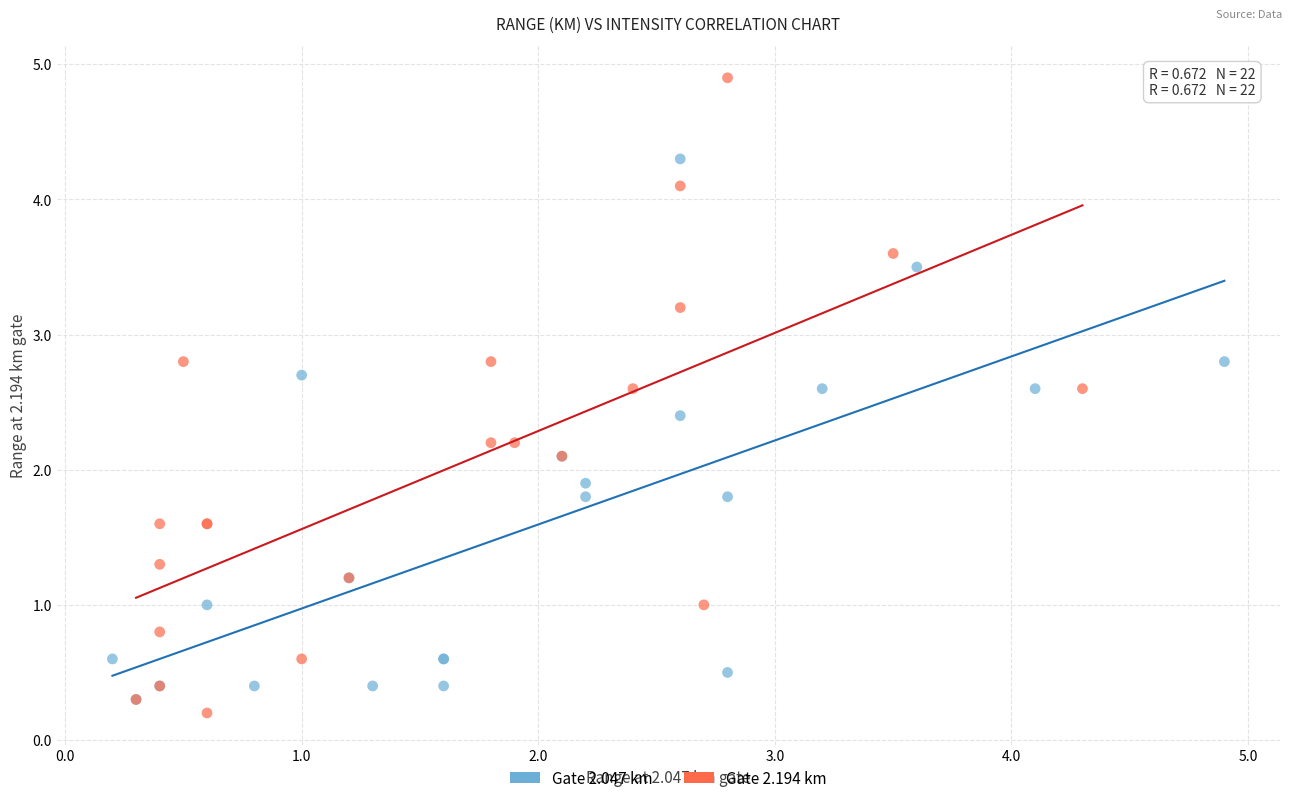

Which series contains the lowest Y value?

Gate 2.194 km